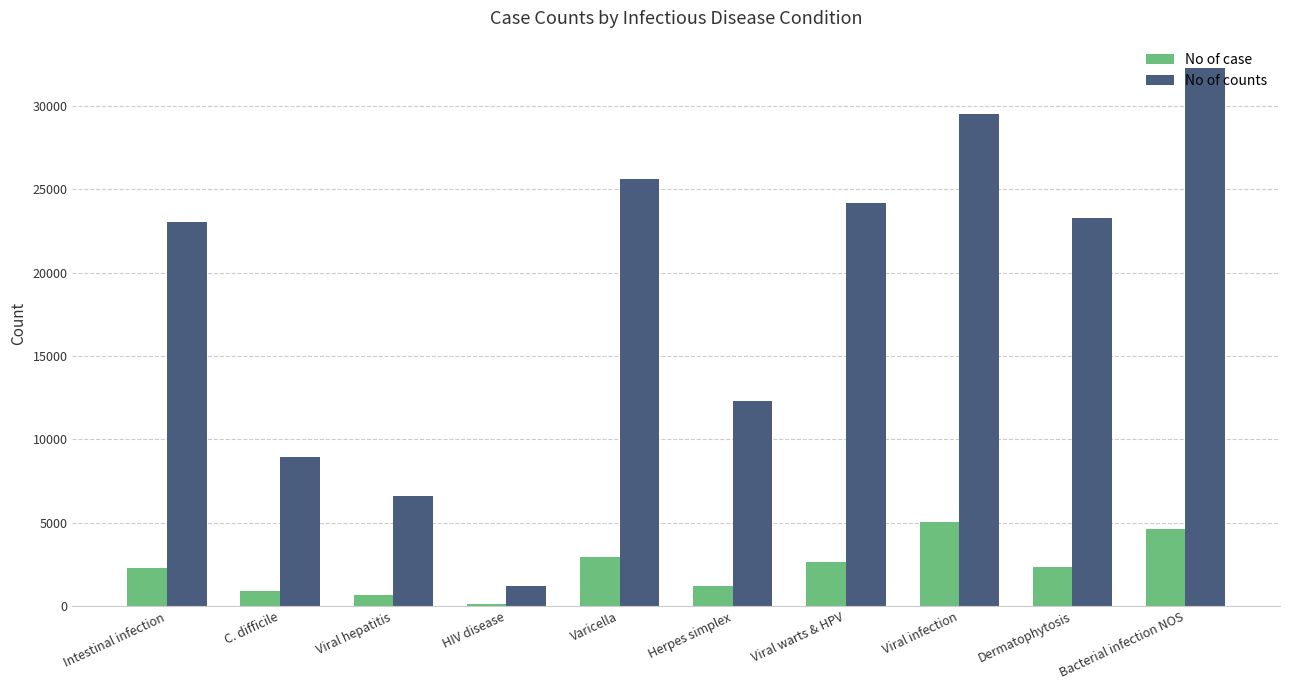

What is the label of the 7th bar from the left?

Viral warts & HPV